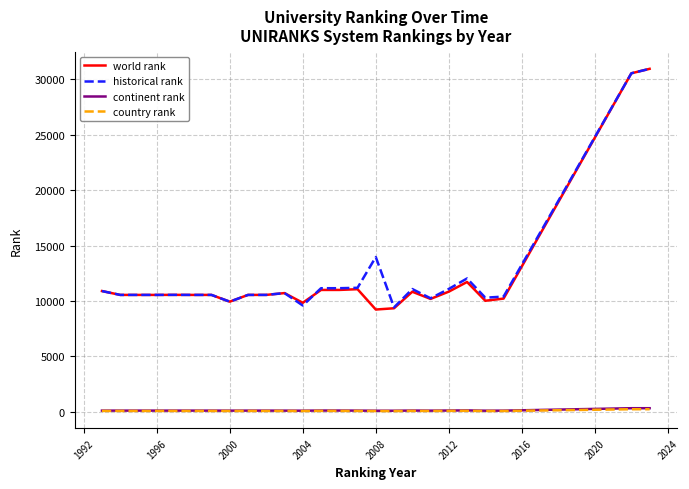

Which series has the largest range (max minus min)?

world rank